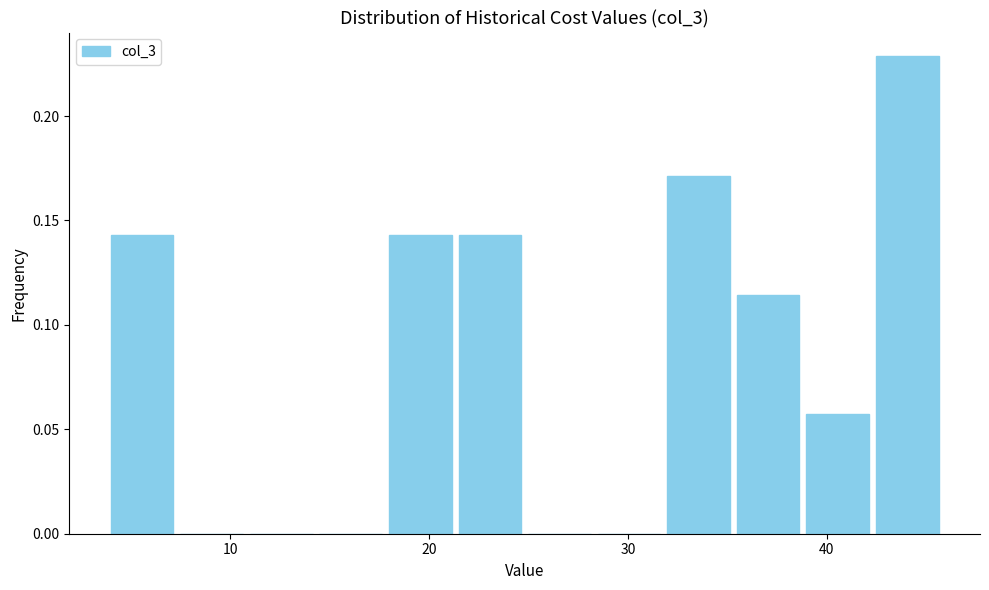

Read against the x-axis, roughly where is the centre of the tallest bar?

44